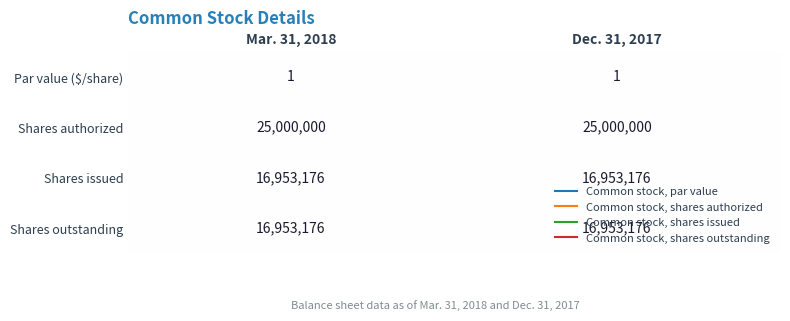

At how many categories does at least one series exceed 3893738?

2